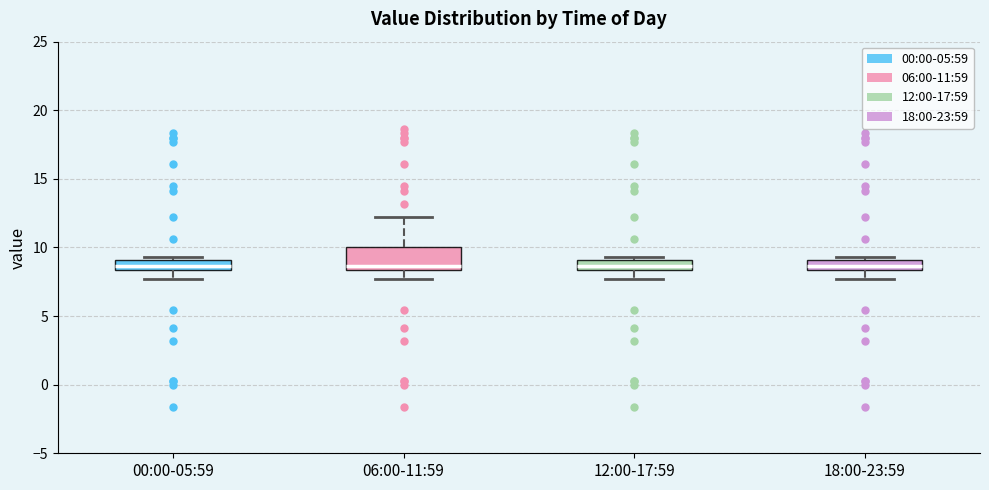

Comparing the boxes themselves (not the whiskers), which one is the tallest?

06:00-11:59